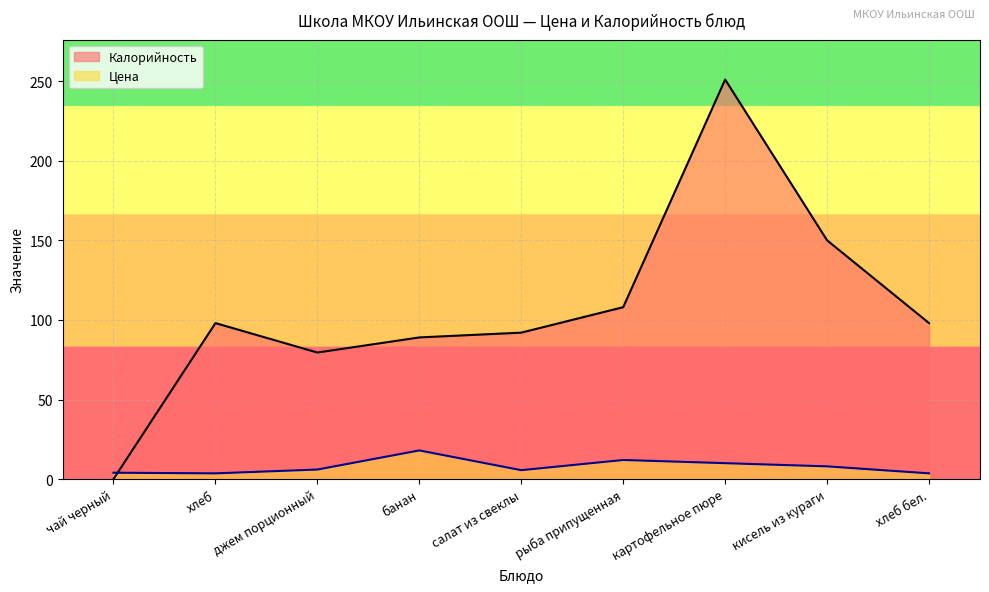

What is the sum of all Калорийность values?

965.5